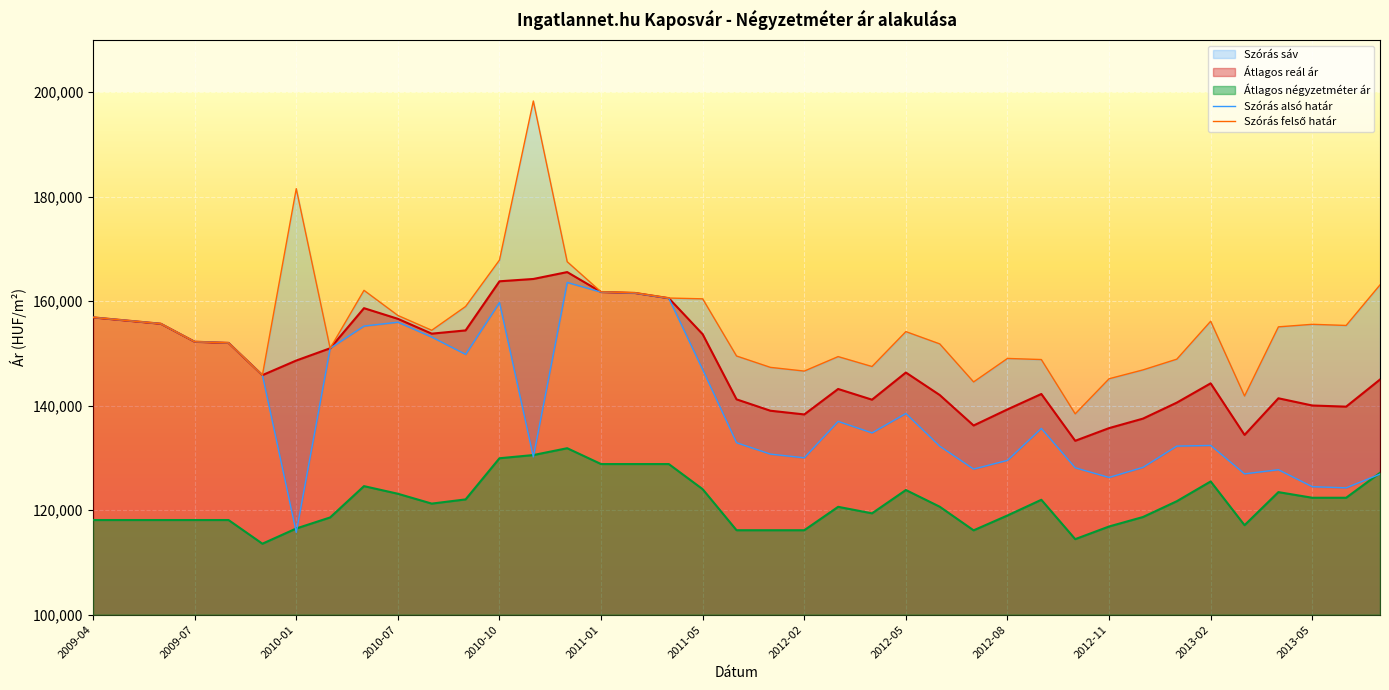

Is the value of Átlagos négyzetméter ár at 2011-05 greater than the value of Átlagos reál ár at 2010-10?

No